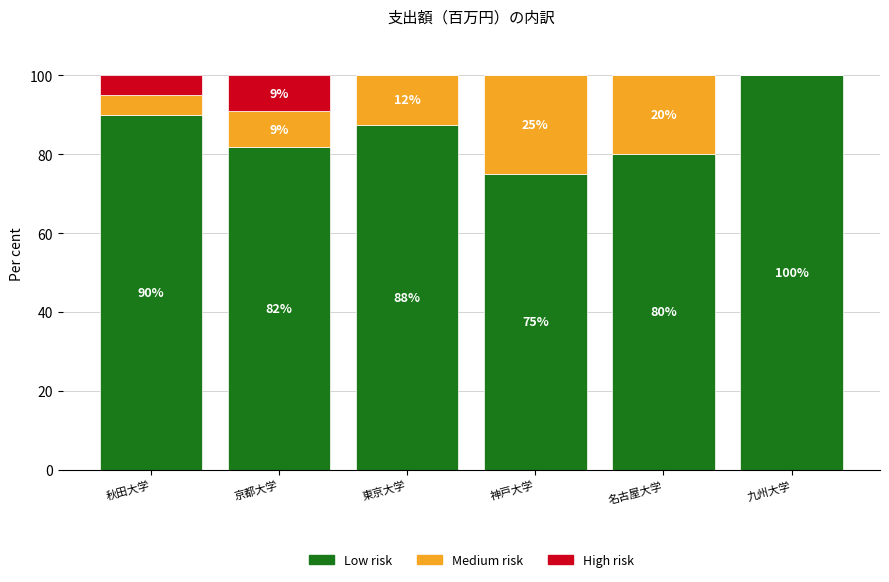

Where does the Low risk series first go above 87?

秋田大学